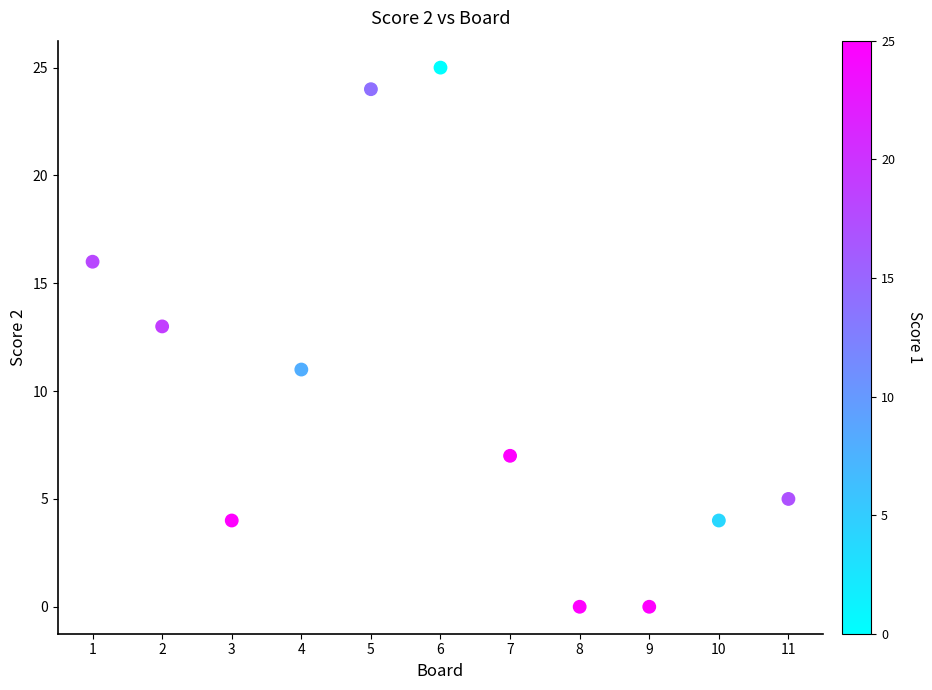

What is the range of Y values (max minus min)?

25